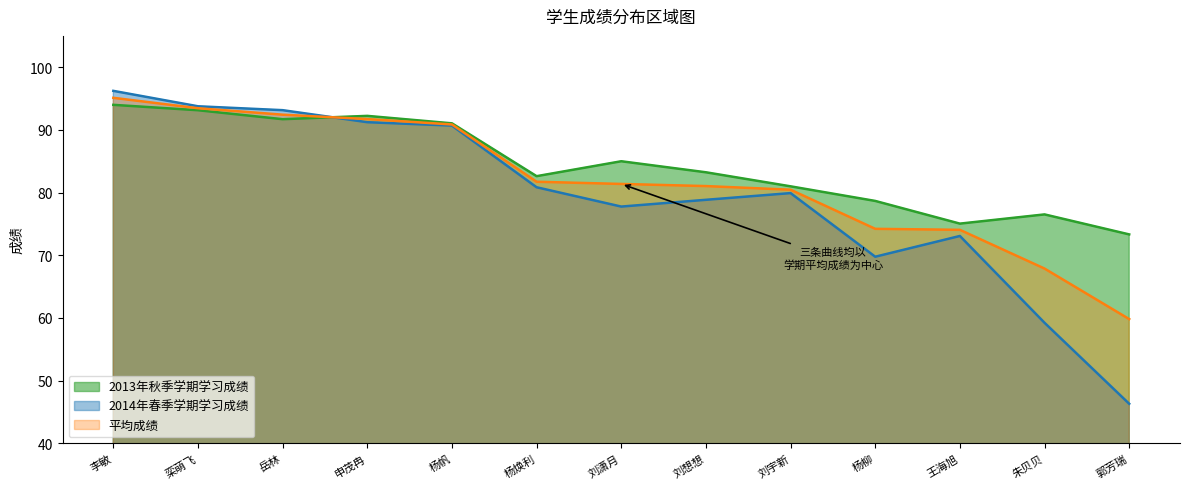

Count the number of categories in the chart.

13